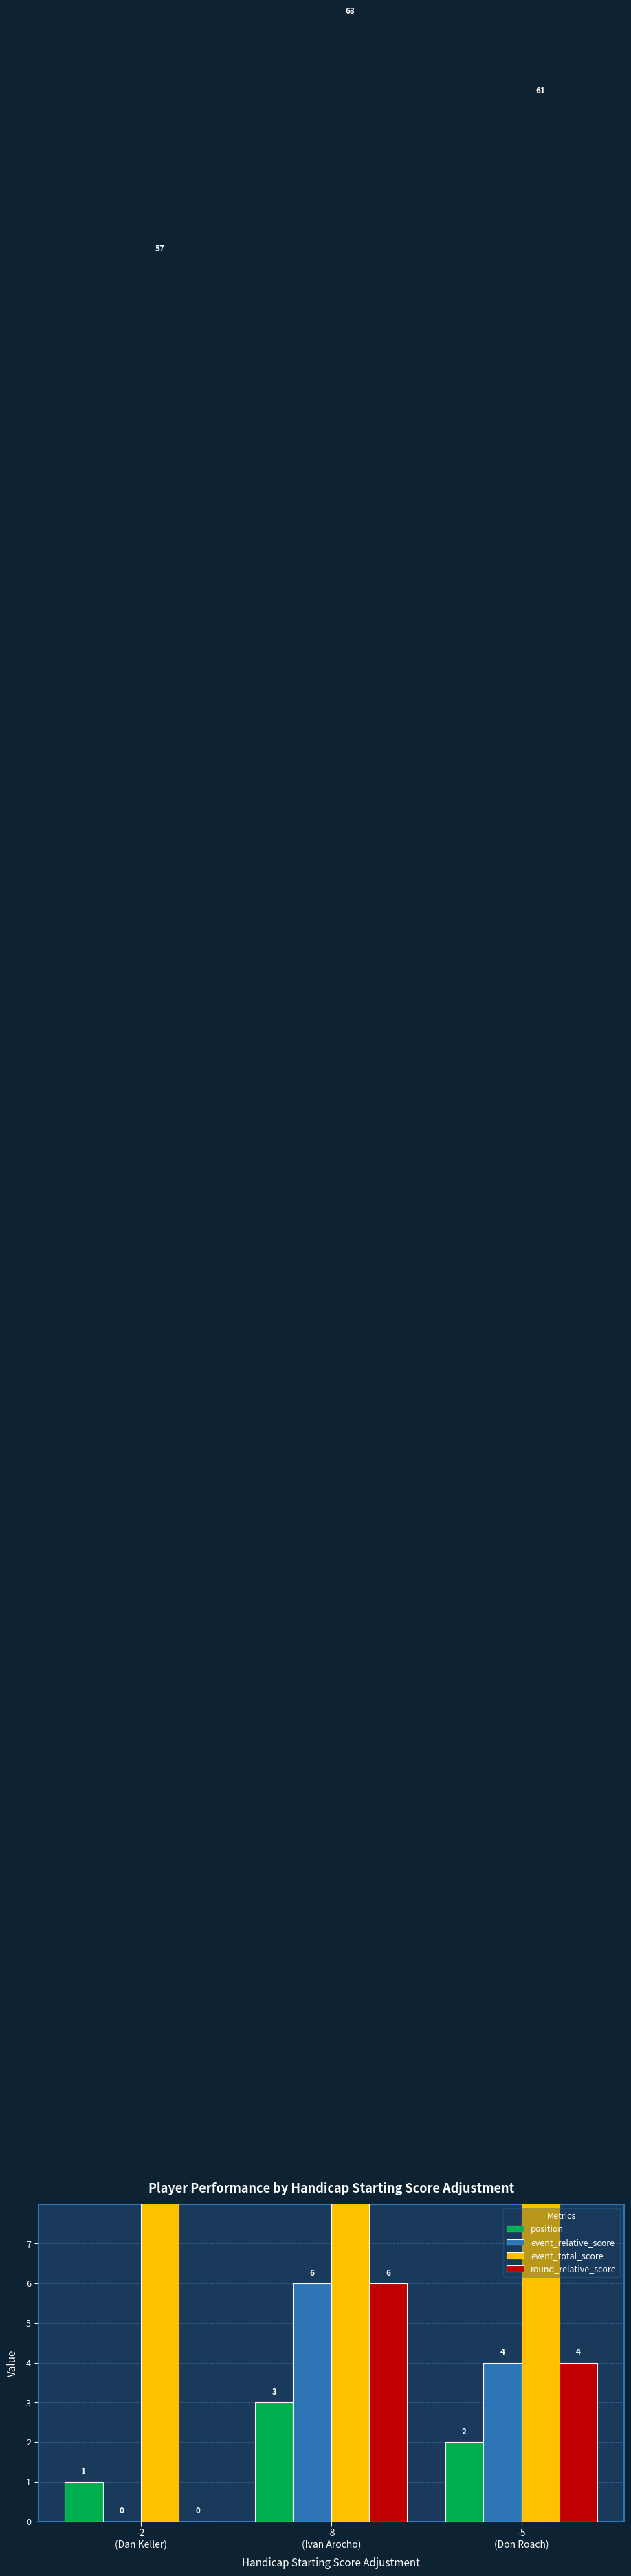

Rank the series at -5
(Don Roach) from lowest to highest value.

position, event_relative_score, round_relative_score, event_total_score